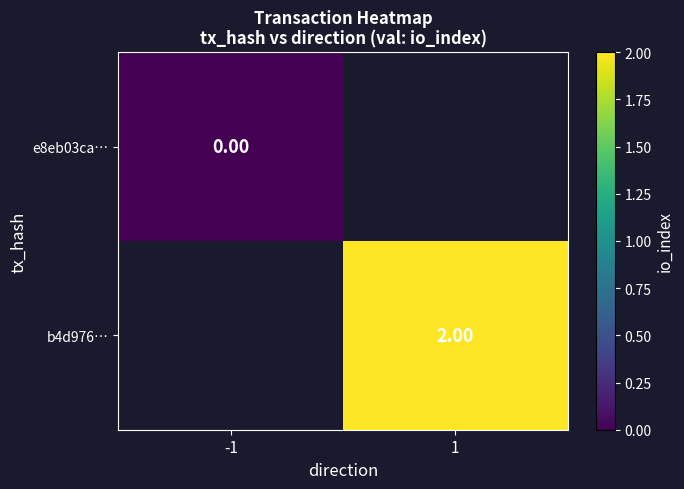

Between -1 and 1, which is larger?

1